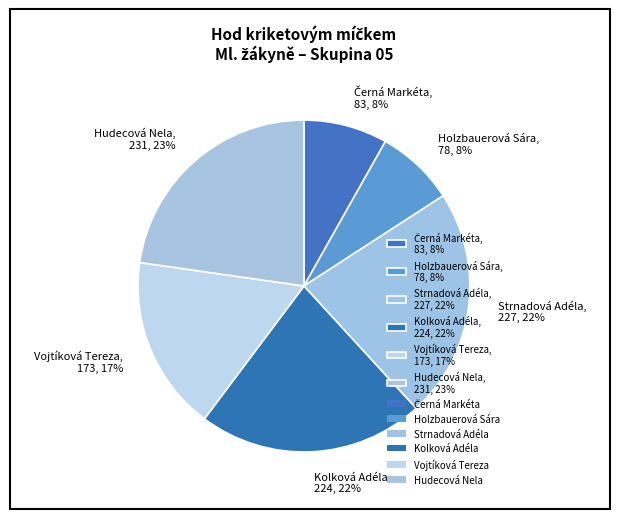

Which has a higher value, Vojtíková Tereza, 173, 17% or Kolková Adéla, 224, 22%?

Kolková Adéla, 224, 22%